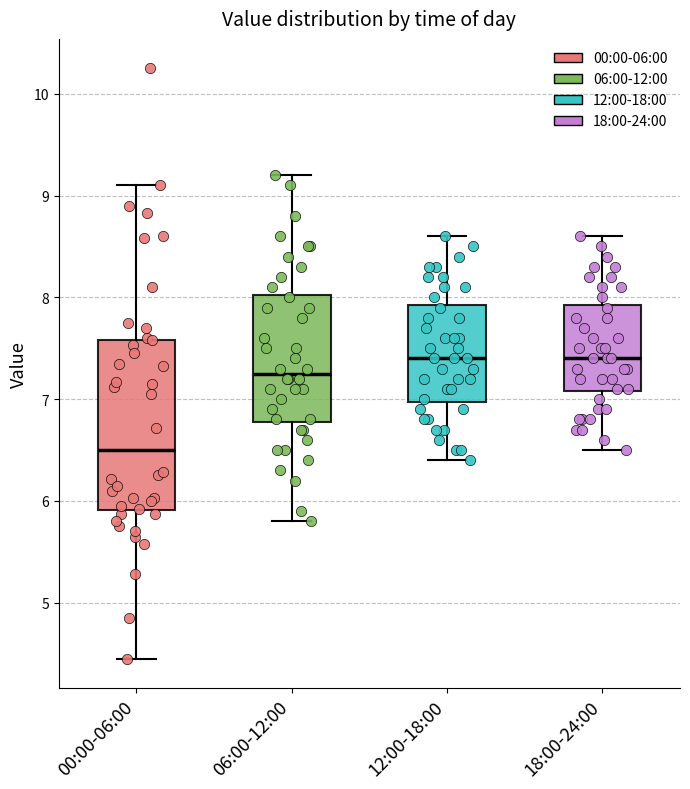

Reading left to right, transcribe this box plot: for each box, give where its median line is, the range the box spans, and where its two whiskers end, as read against the y-axis. The values are not printed on the chart, so give them approximately, as read against the axis.

00:00-06:00: median 6.5, box 5.9 to 7.6, whiskers 4.5 to 9.1
06:00-12:00: median 7.3, box 6.8 to 8.0, whiskers 5.8 to 9.2
12:00-18:00: median 7.4, box 7.0 to 7.9, whiskers 6.4 to 8.6
18:00-24:00: median 7.4, box 7.1 to 7.9, whiskers 6.5 to 8.6